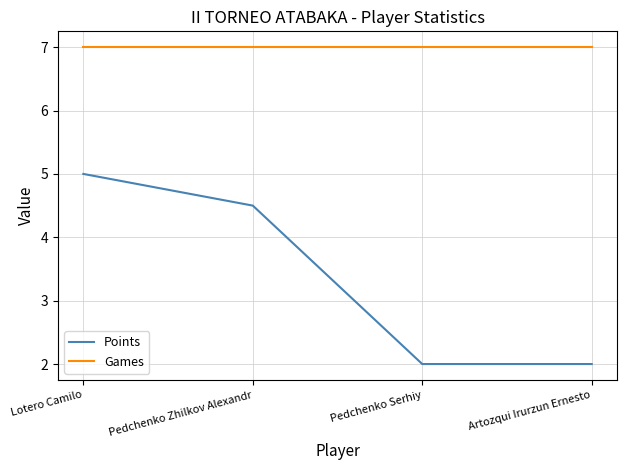

At how many categories does at least one series exceed 3?

4